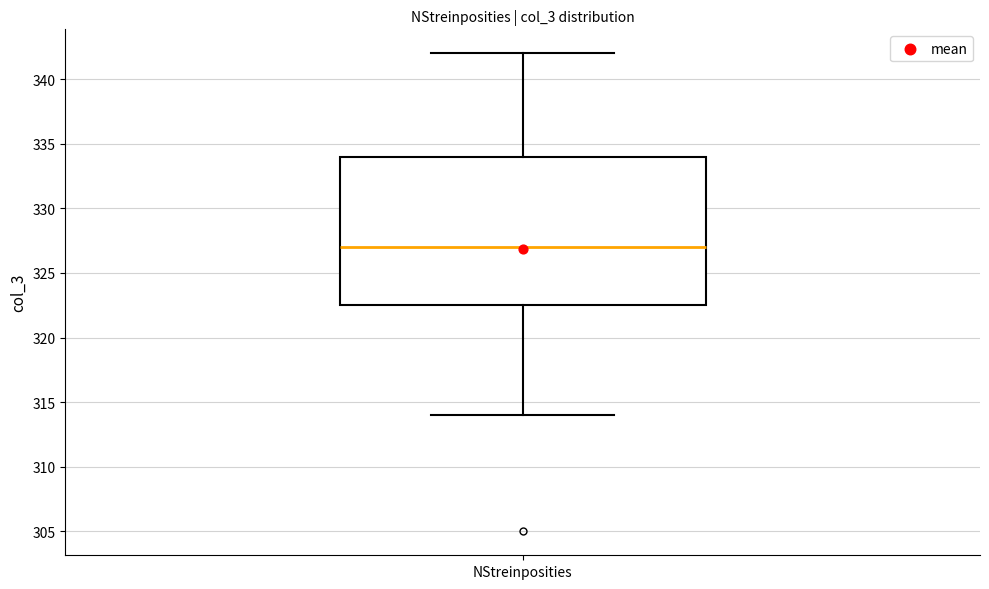

Where is the upper edge of the box for NStreinposities on the y-axis? The values are not printed on the chart, so give them approximately, as read against the axis.

334.0